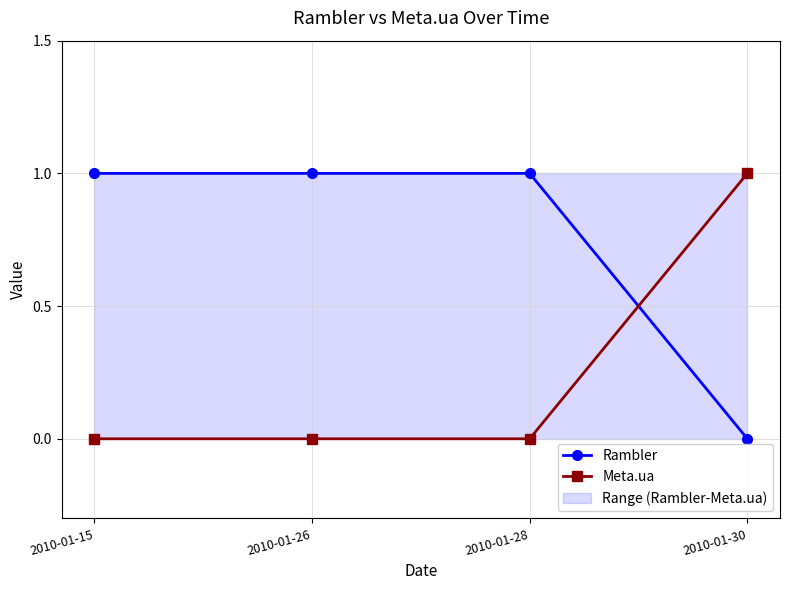

Count the Rambler values in the range 1 to 2.

3